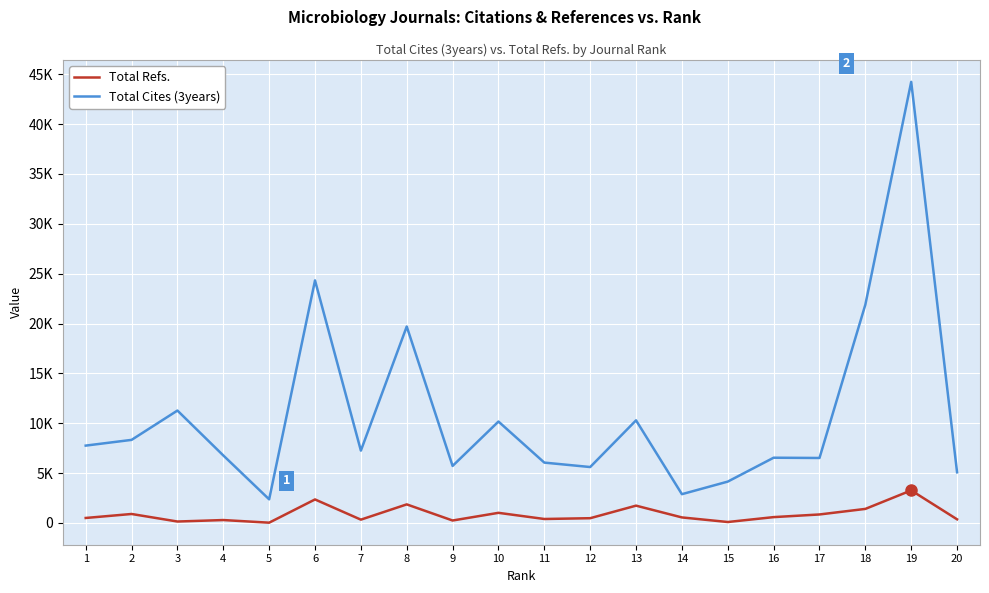

What is the difference between the highest and lowest values at 13?

8553